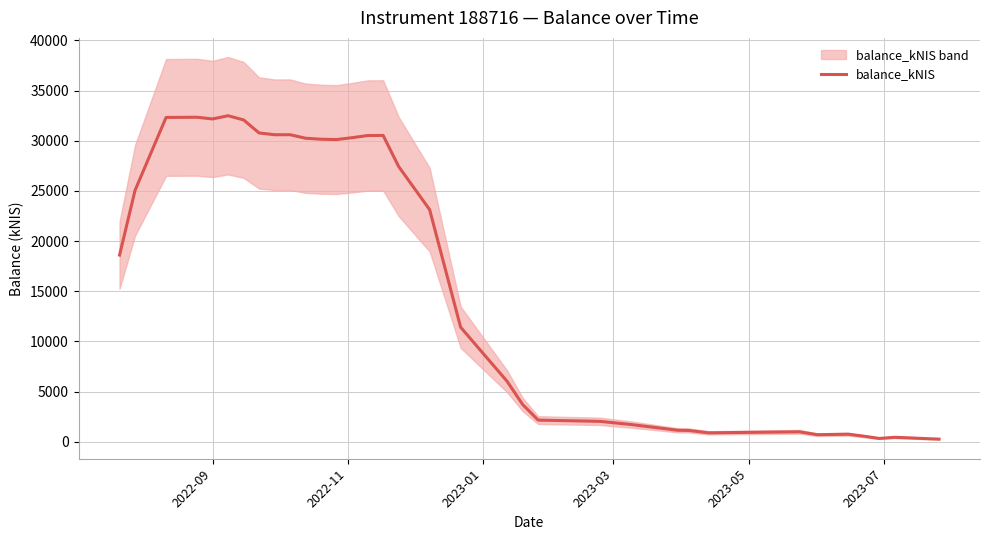

What is the maximum value for balance_kNIS?

32488.3